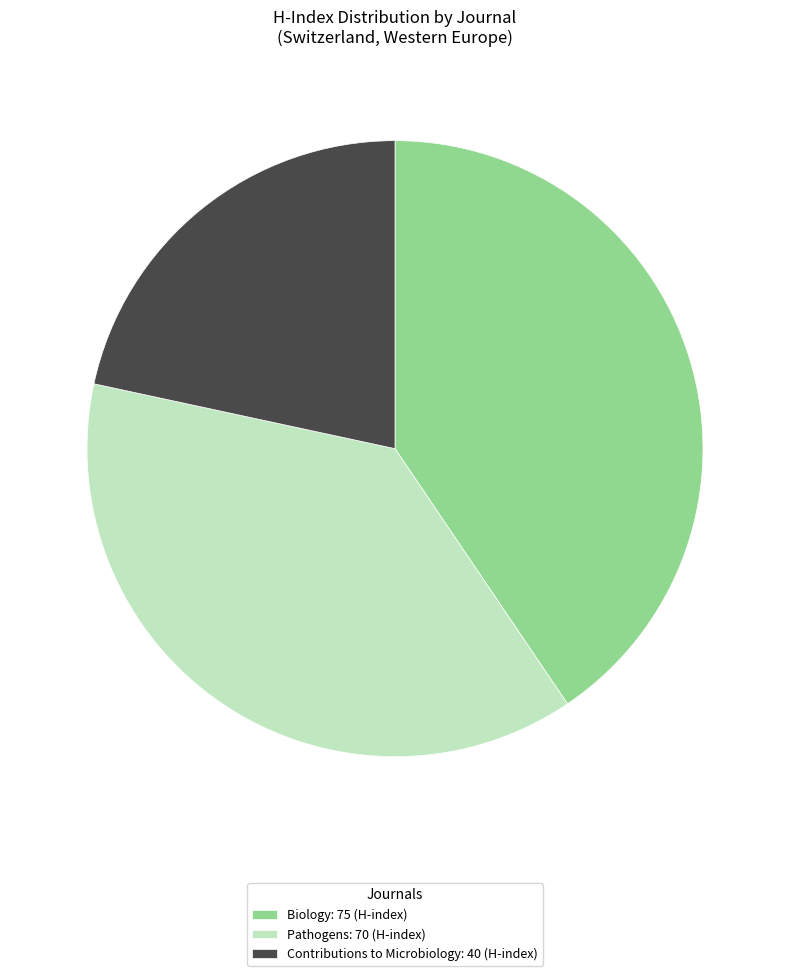

True or false: Pathogens: 70 (H-index) accounts for 38% of the total.

True